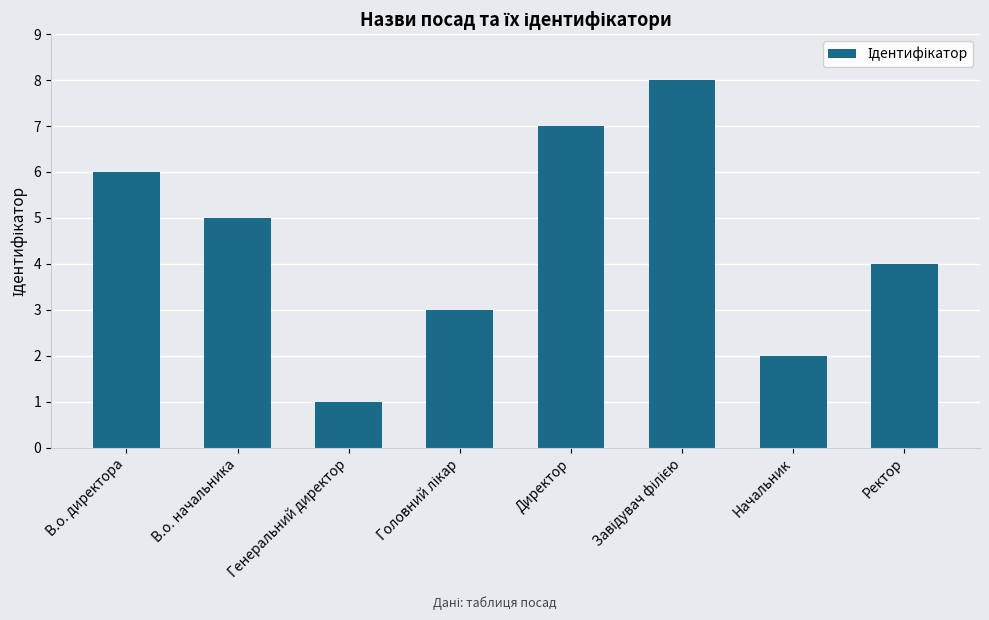

Count the number of categories in the chart.

8